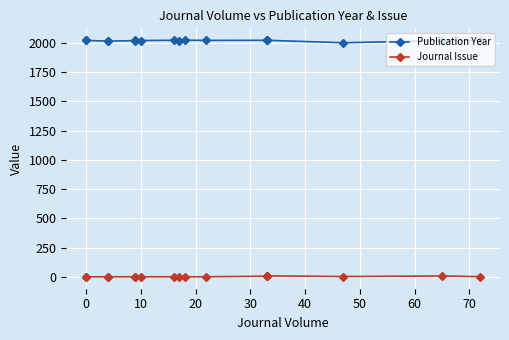

Which series has the largest total across all categories?

Publication Year